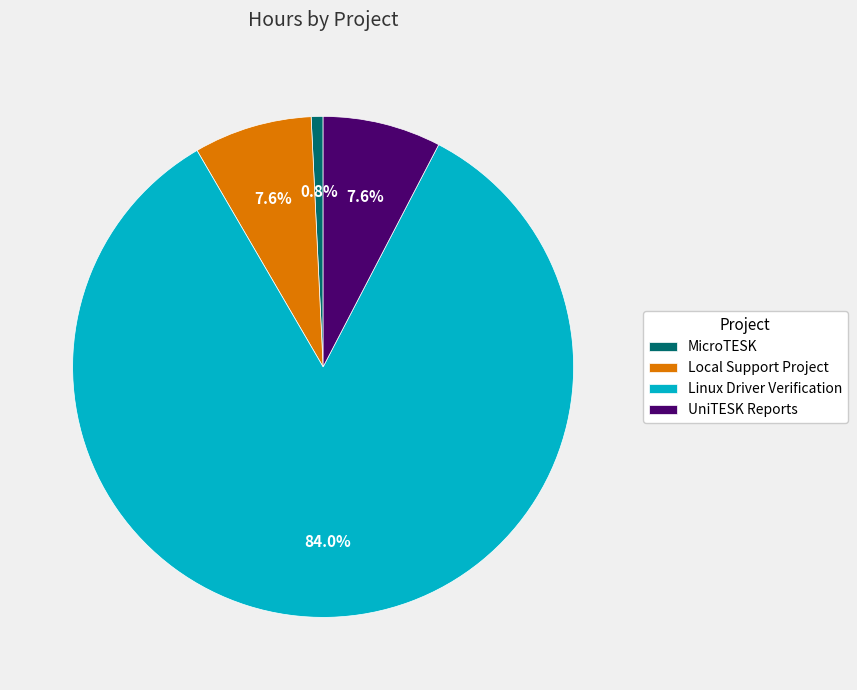

Combined, what portion of the pie is Linux Driver Verification and UniTESK Reports?

91.6%